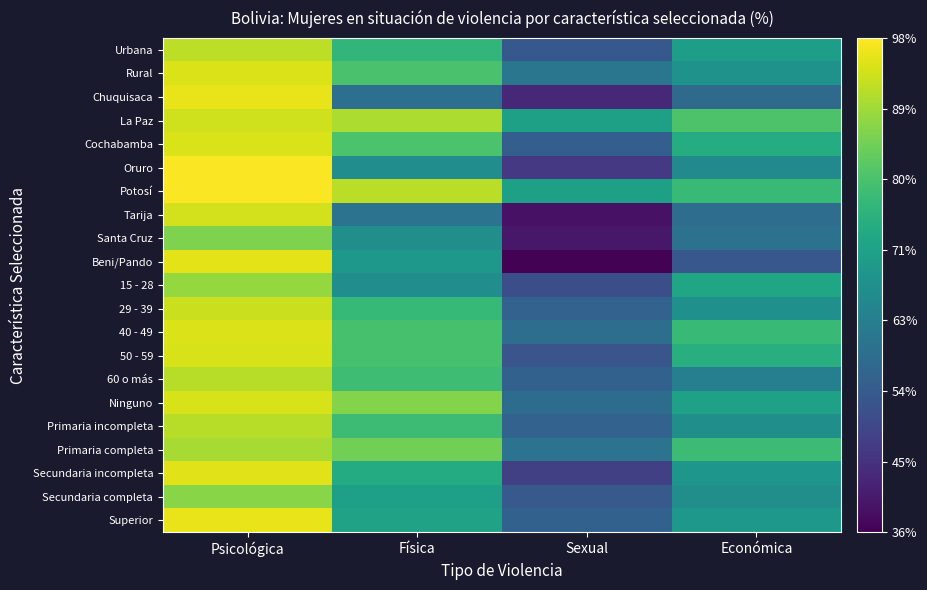

At Física, list the series in order from largest to smallest.

Potosí, La Paz, Ninguno, Primaria completa, Cochabamba, Rural, 50 - 59, 40 - 49, 60 o más, Primaria incompleta, 29 - 39, Urbana, Secundaria incompleta, Superior, Secundaria completa, Beni/Pando, Santa Cruz, Oruro, 15 - 28, Tarija, Chuquisaca